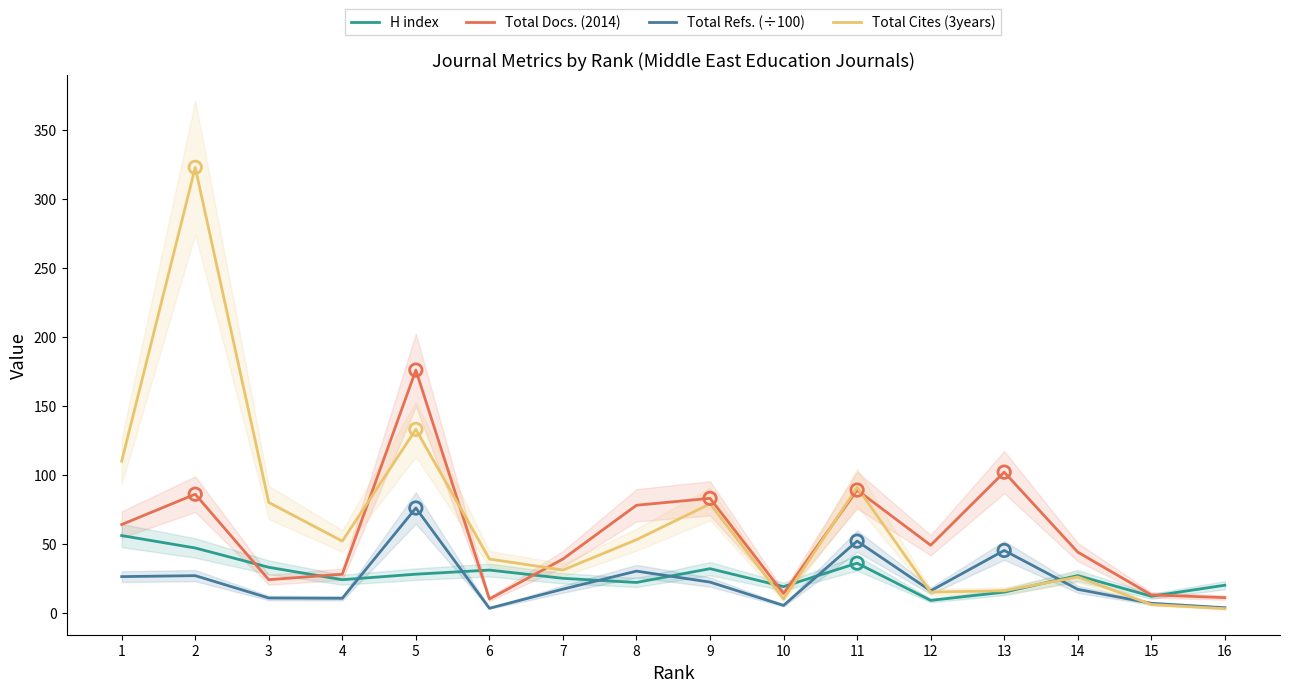

Which series reaches the minimum Y coordinate?

Total Cites (3years)